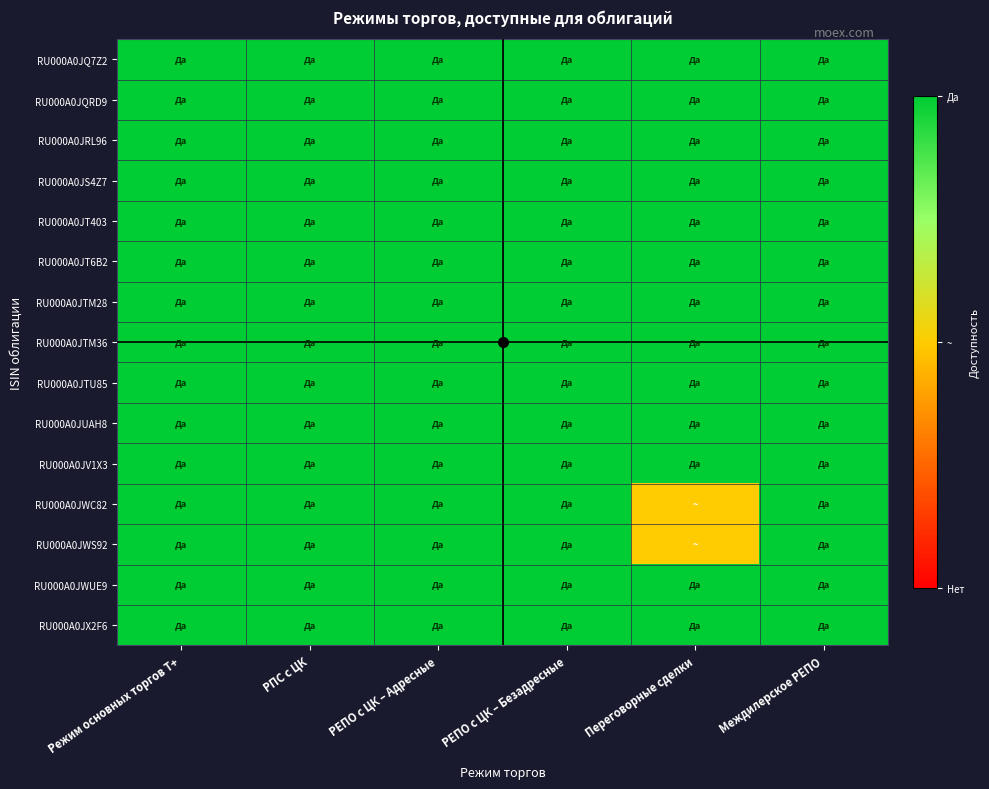

At Режим основных торгов Т+, list the series in order from smallest to largest.

RU000A0JQ7Z2, RU000A0JQRD9, RU000A0JRL96, RU000A0JS4Z7, RU000A0JT403, RU000A0JT6B2, RU000A0JTM28, RU000A0JTM36, RU000A0JTU85, RU000A0JUAH8, RU000A0JV1X3, RU000A0JWC82, RU000A0JWS92, RU000A0JWUE9, RU000A0JX2F6